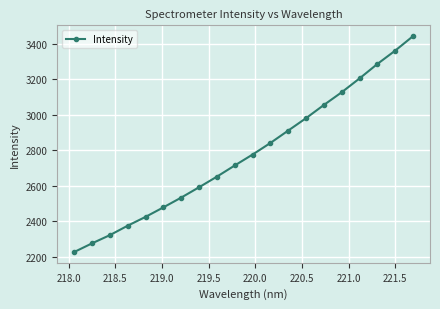

True or false: the data has more than 2 interior local peaks.

False